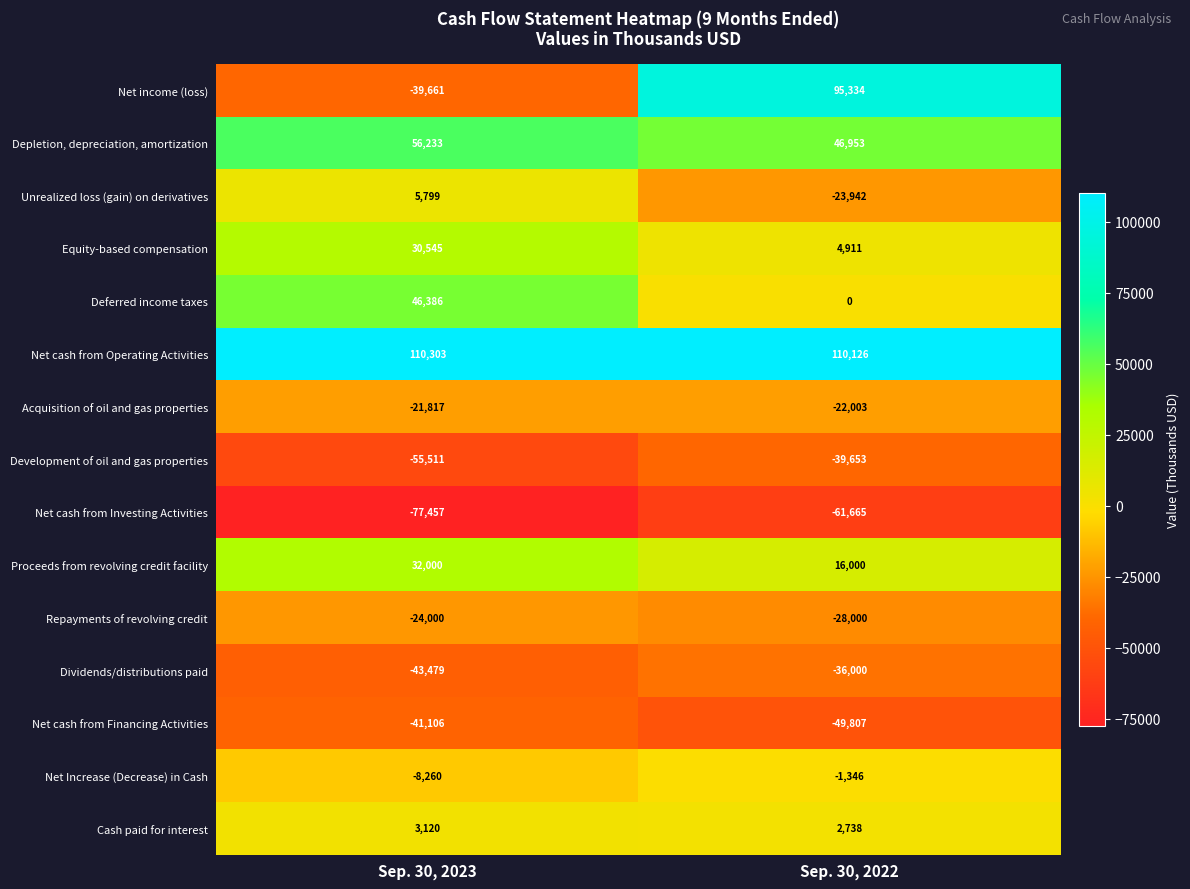

At which category is the sum across all series the highest?

Sep. 30, 2022